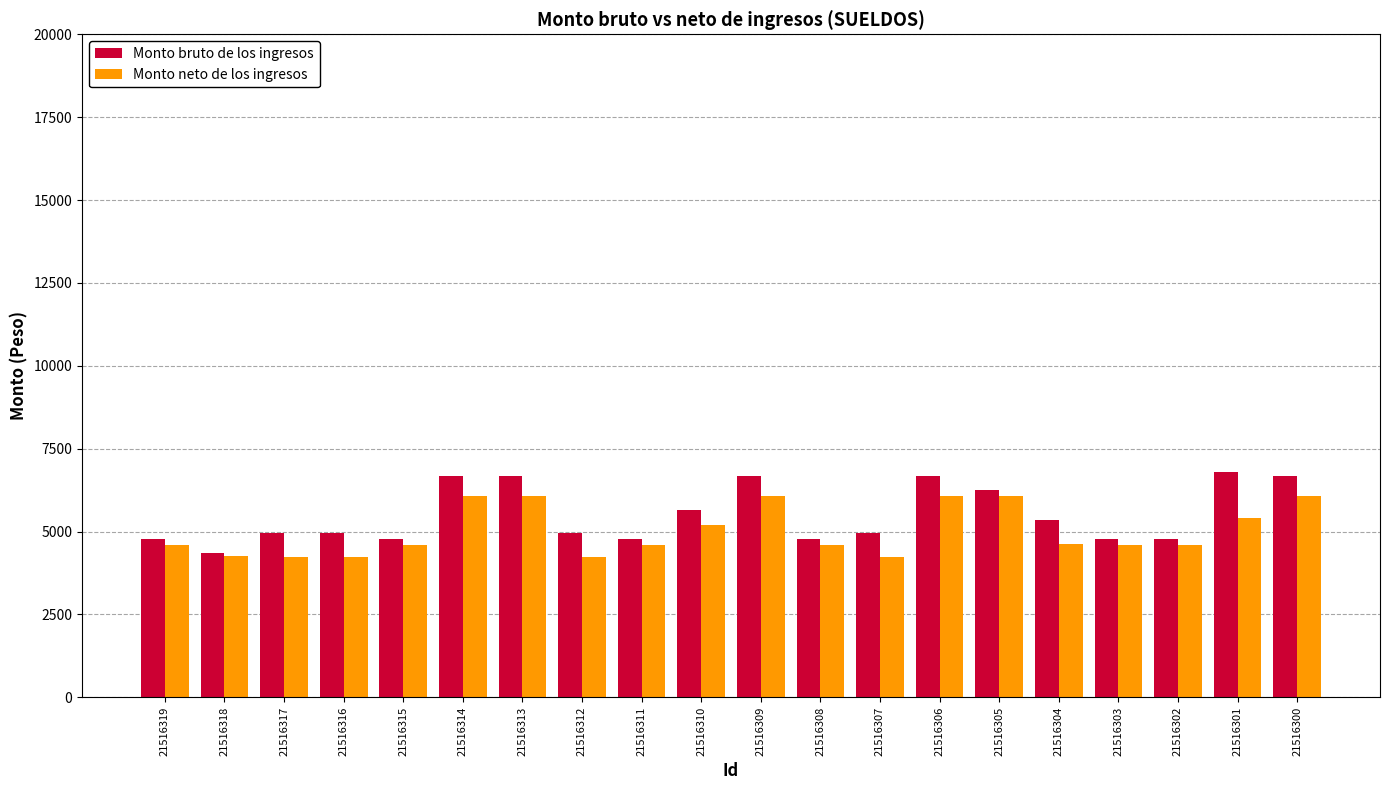

The Monto neto de los ingresos series shows 4603.7 at 21516302. True or false?

True